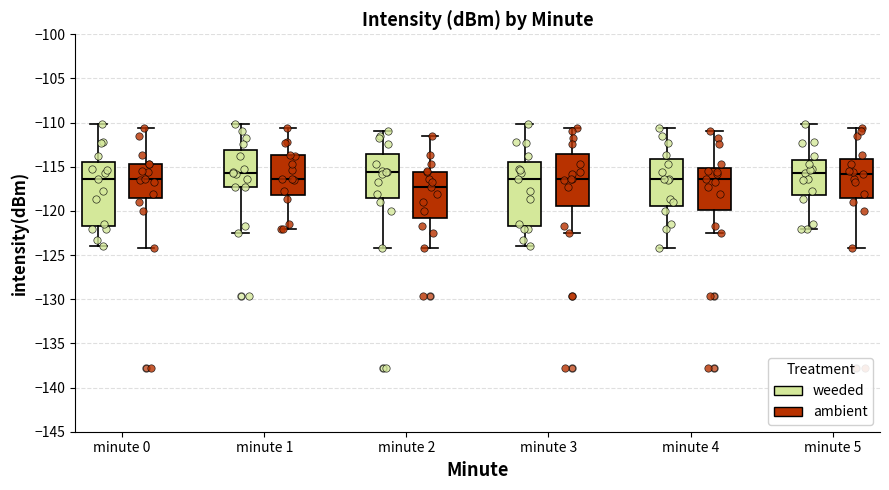

Reading left to right, read every box against the y-axis: the position of its median line, the range the box covers, and the ends of its whiskers. The values are not printed on the chart, so give them approximately, as read against the axis.

minute 0 (weeded): median -116.5, box -121.5 to -114.5, whiskers -124.0 to -110.0
minute 0 (ambient): median -116.5, box -118.5 to -114.5, whiskers -124.0 to -110.5
minute 1 (weeded): median -115.5, box -117.5 to -113.0, whiskers -122.5 to -110.0
minute 1 (ambient): median -116.5, box -118.0 to -113.5, whiskers -122.0 to -110.5
minute 2 (weeded): median -115.5, box -118.5 to -113.5, whiskers -124.0 to -111.0
minute 2 (ambient): median -117.5, box -121.0 to -115.5, whiskers -124.0 to -111.5
minute 3 (weeded): median -116.5, box -121.5 to -114.5, whiskers -124.0 to -110.0
minute 3 (ambient): median -116.5, box -119.5 to -113.5, whiskers -122.5 to -110.5
minute 4 (weeded): median -116.5, box -119.5 to -114.0, whiskers -124.0 to -110.5
minute 4 (ambient): median -116.5, box -120.0 to -115.0, whiskers -122.5 to -111.0
minute 5 (weeded): median -115.5, box -118.0 to -114.0, whiskers -122.0 to -110.0
minute 5 (ambient): median -116.0, box -118.5 to -114.0, whiskers -124.0 to -110.5